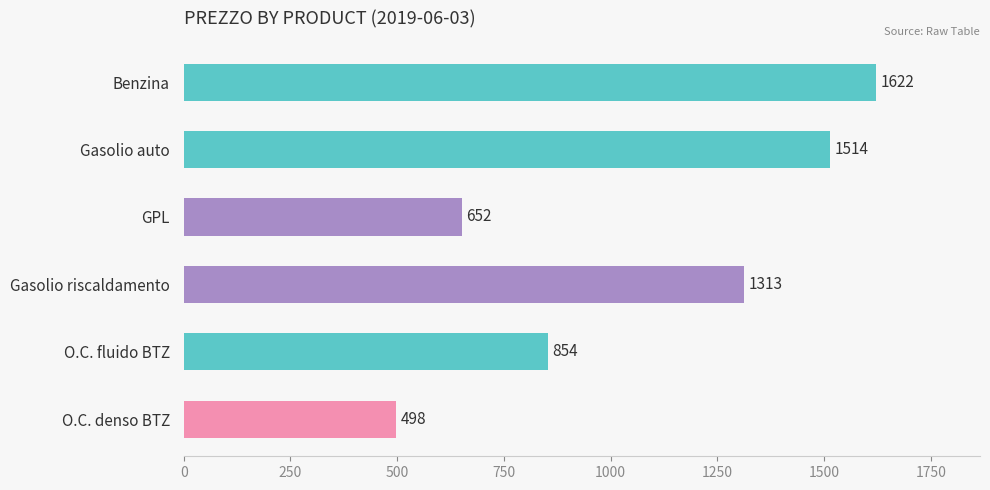

Is it true that the value at GPL is 651.9?

True